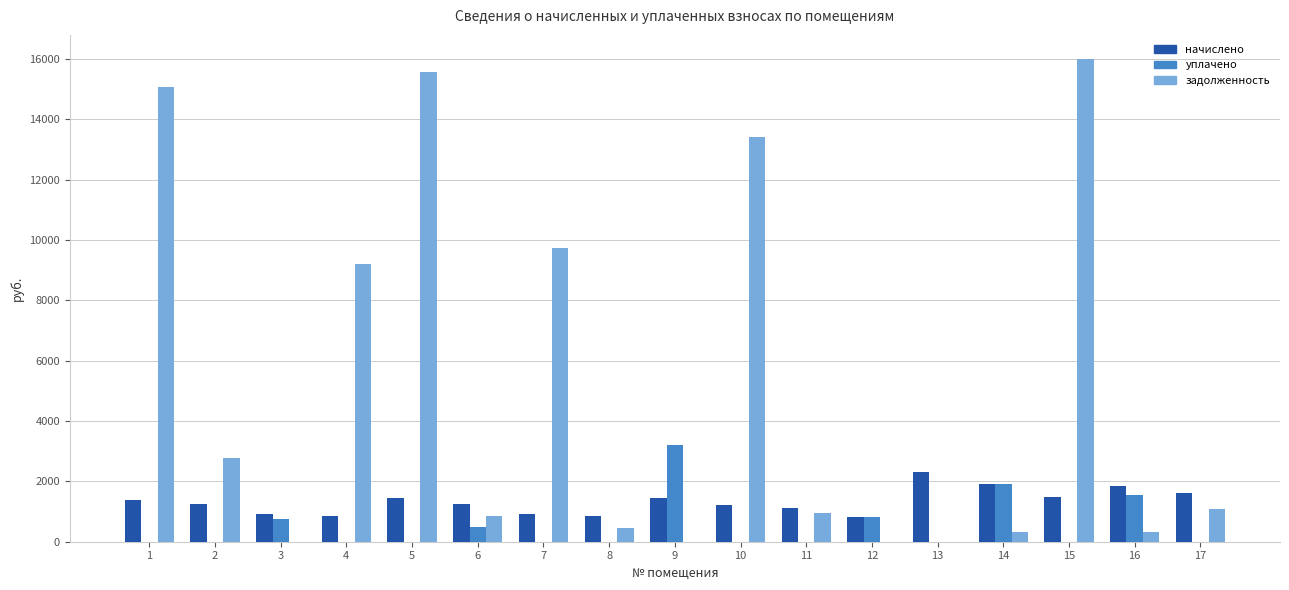

Which series has the largest total across all categories?

задолженность